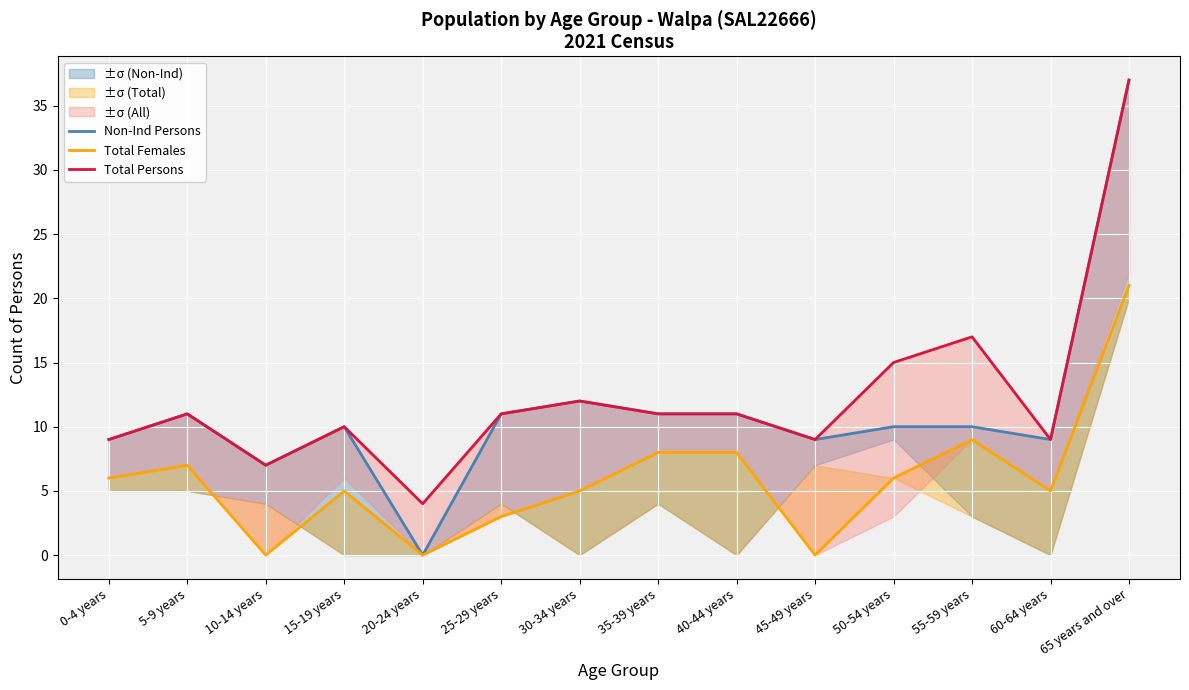

Where is the first local maximum for Total Persons?

5-9 years